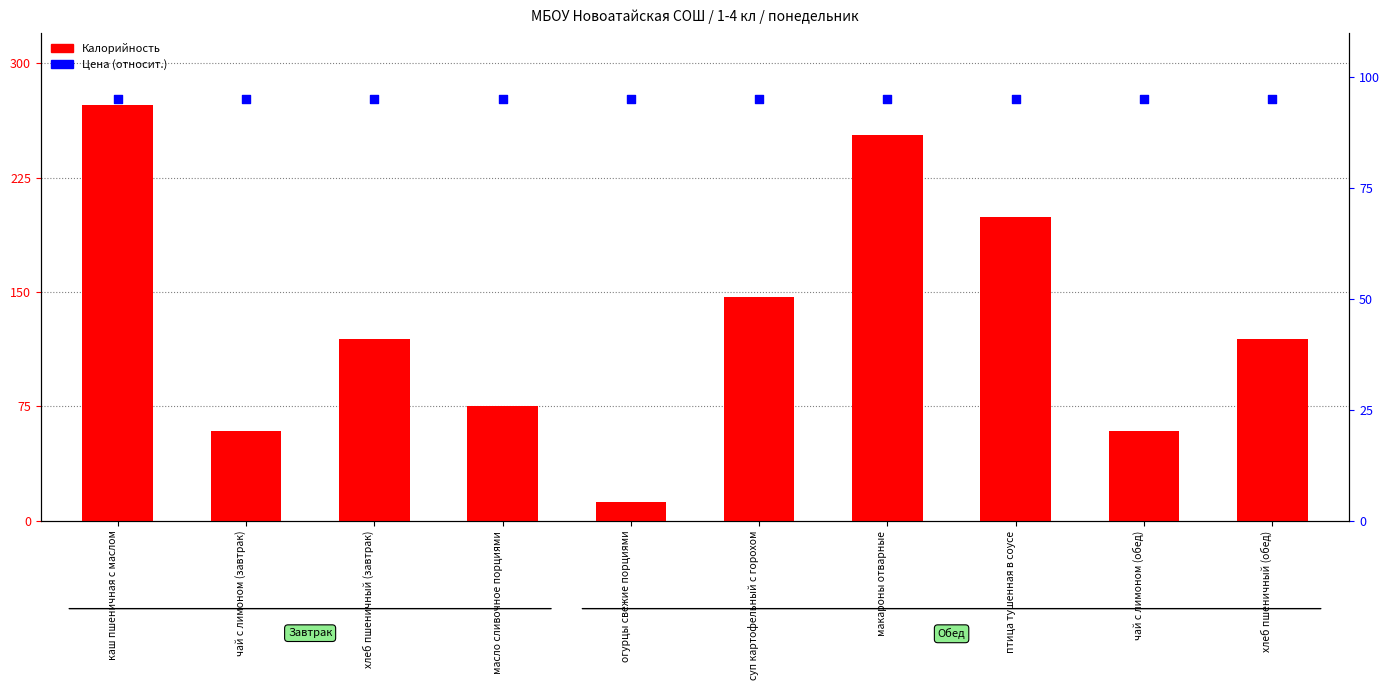

Which series has the largest total across all categories?

Калорийность